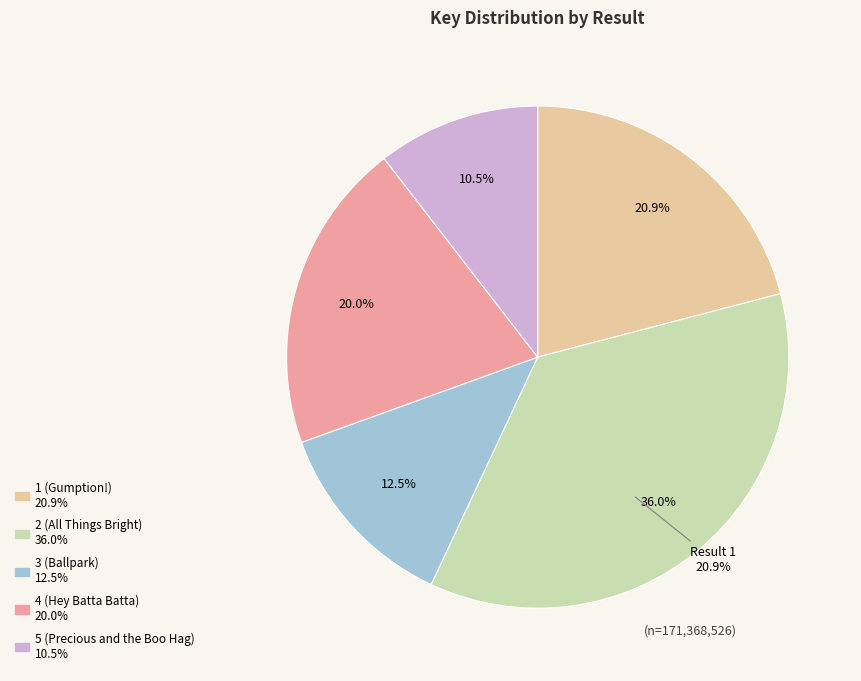

How many segments does this pie chart have?

5